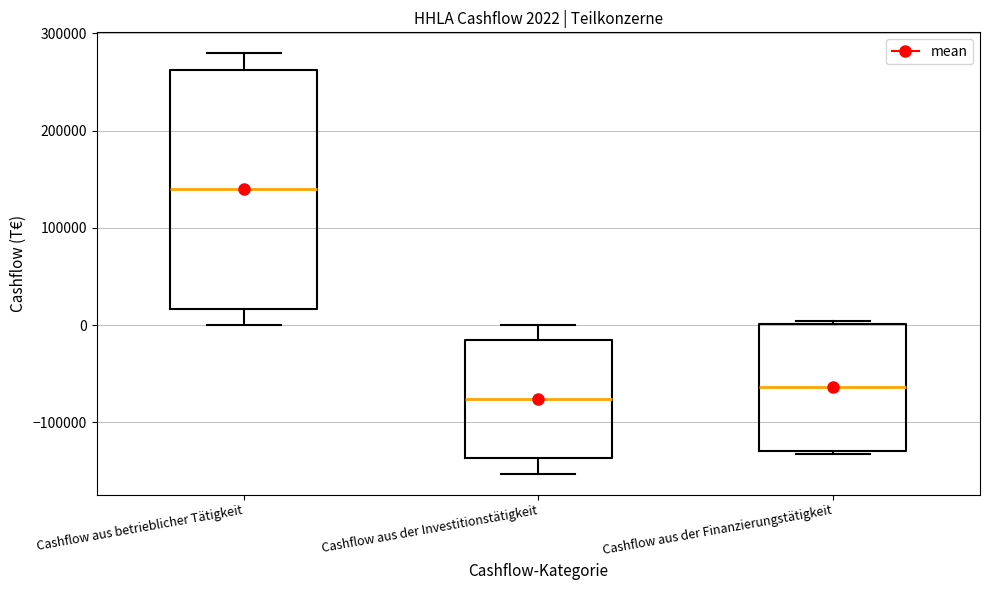

Which box has the lowest median line?

Cashflow aus der Investitionstätigkeit